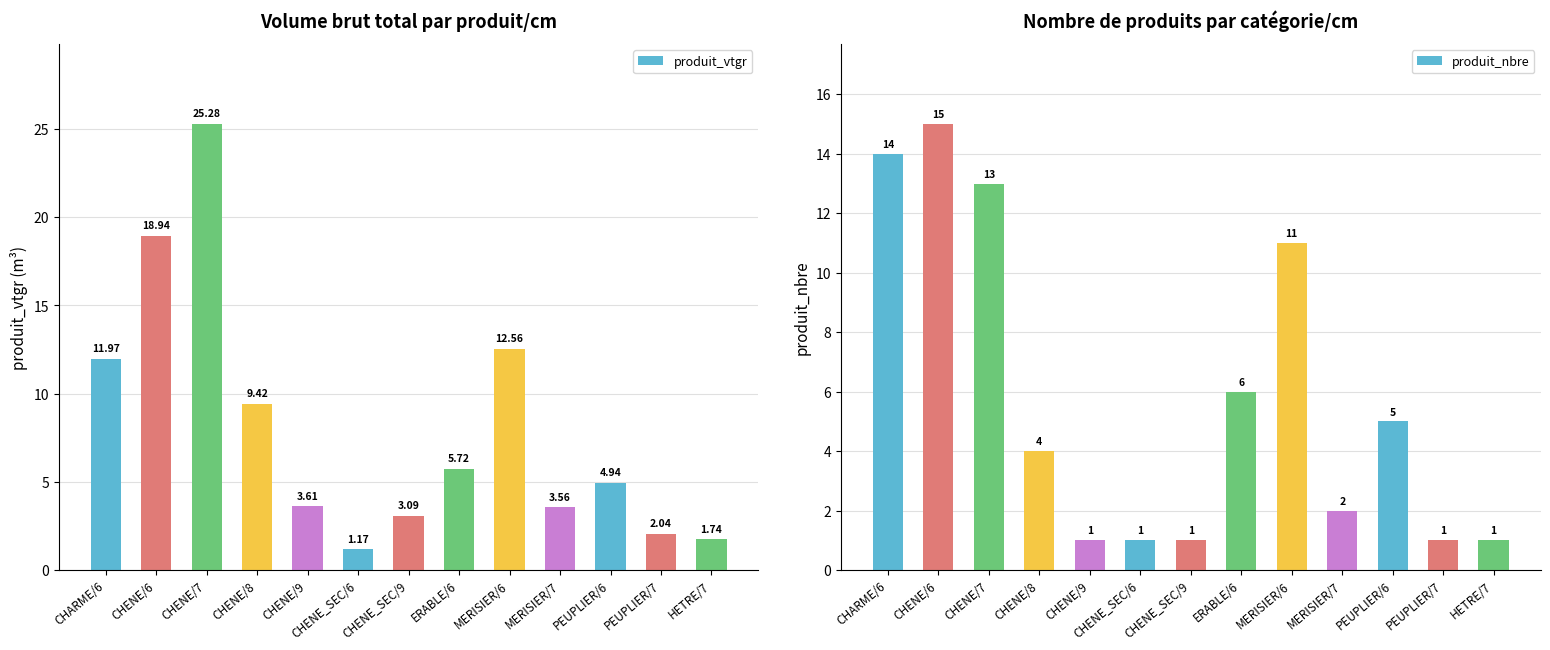

What is the value of the produit_nbre bar at the 4th from the left?

4